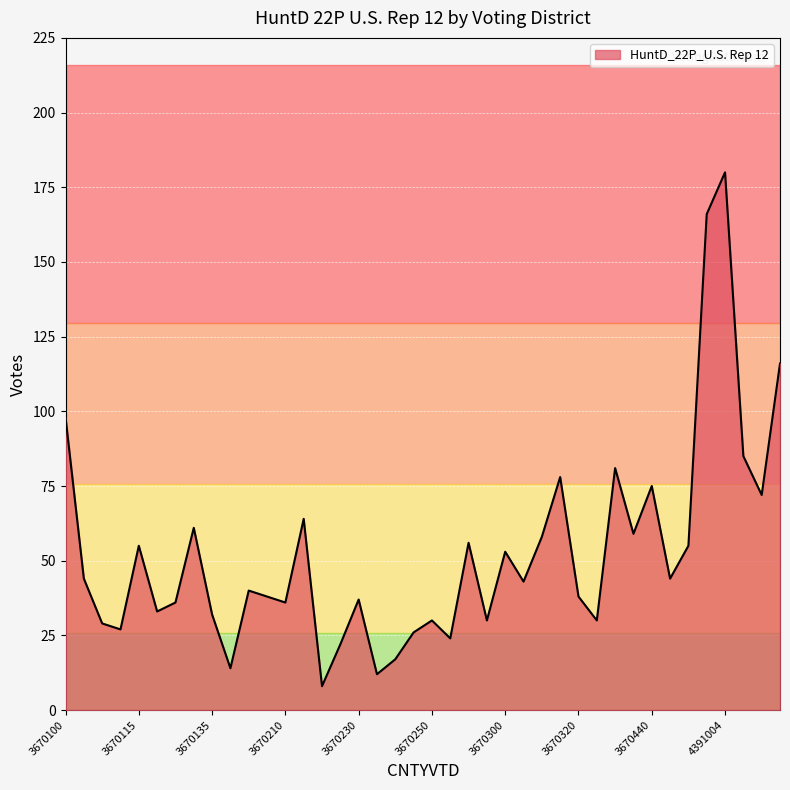

What is the difference between the maximum and minimum values?

172